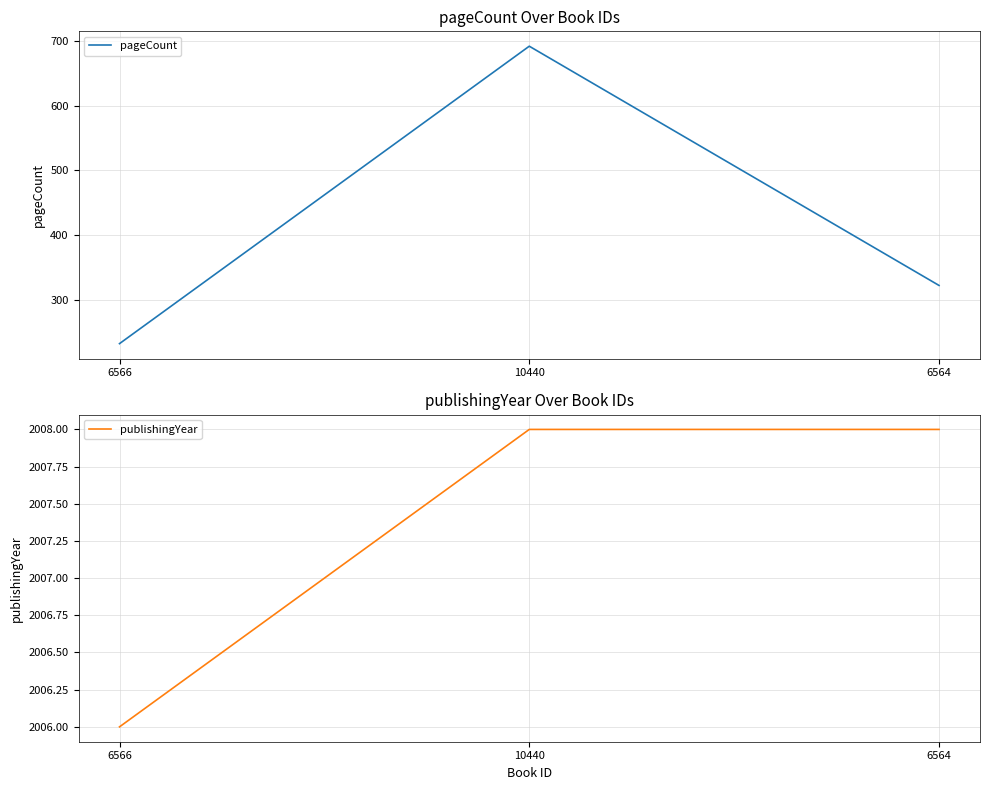

Between 10440 and 6564, which series saw the biggest shift?

pageCount